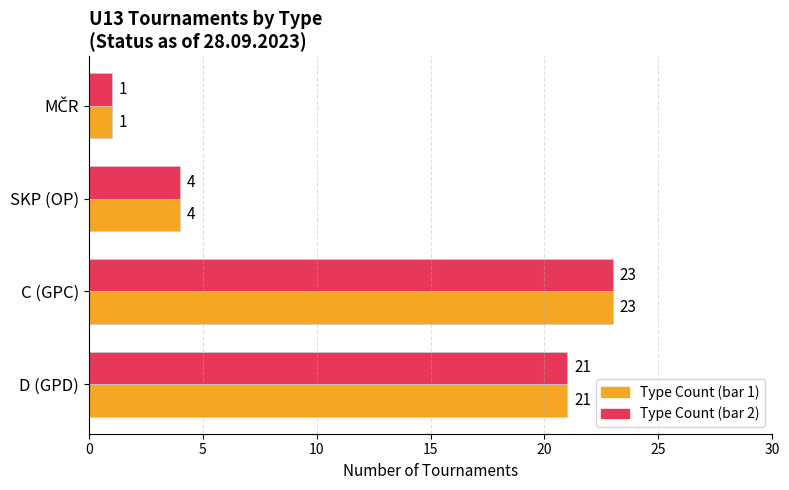

Which category has the highest value across all series?

C (GPC)